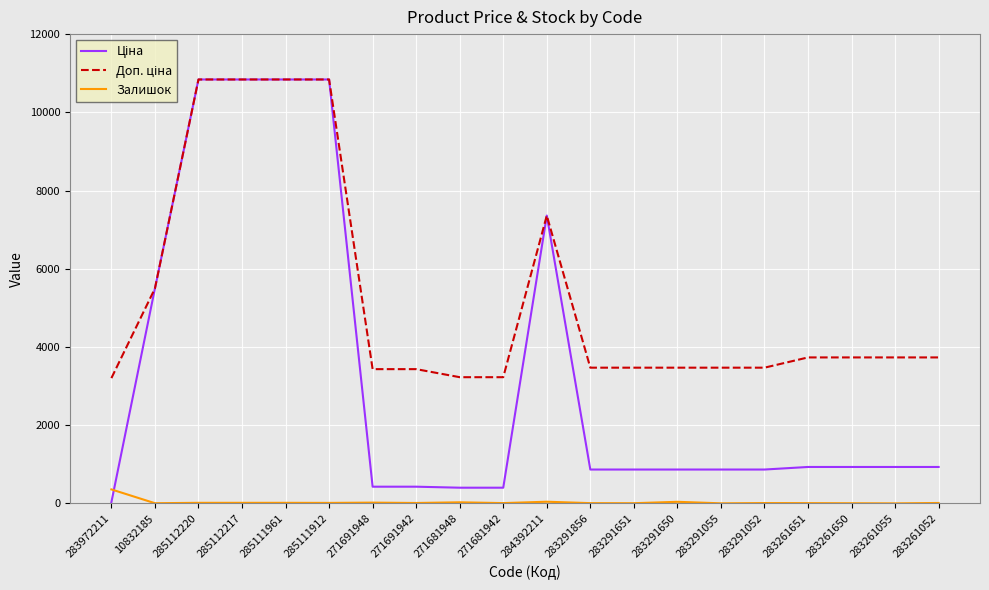

True or false: Залишок has a value of 17.0 at 285111961.

True